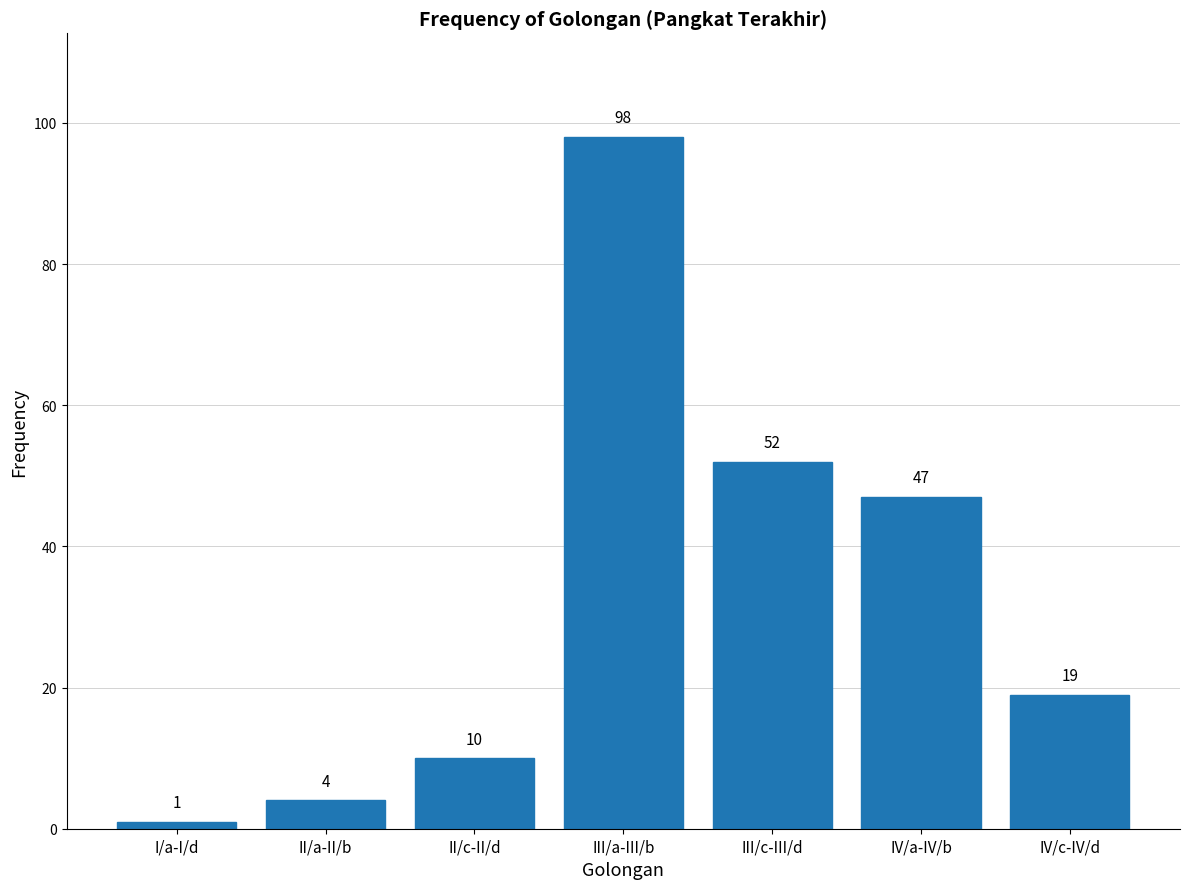

Reading right to left, extract all data points from this chart.

19	47	52	98	10	4	1